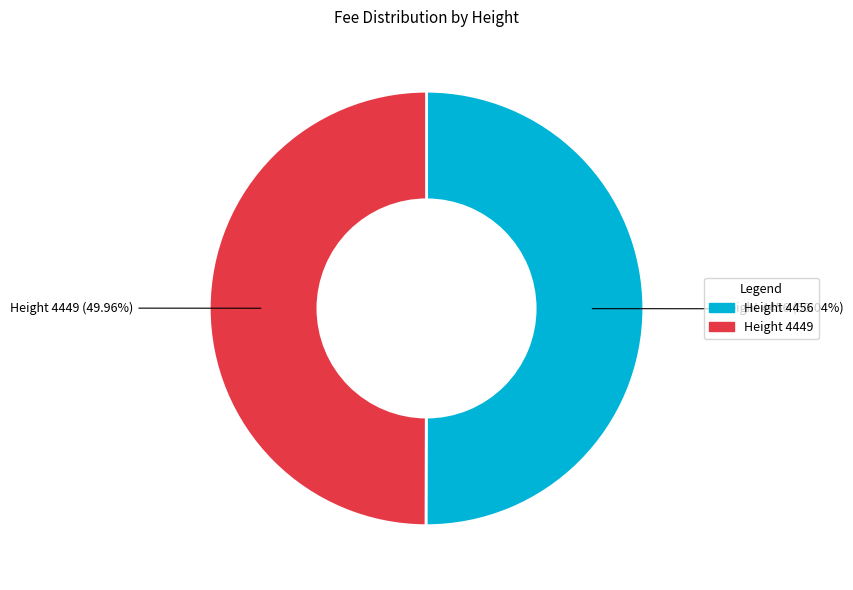

Is there any slice that represents more than half of the pie?

Yes